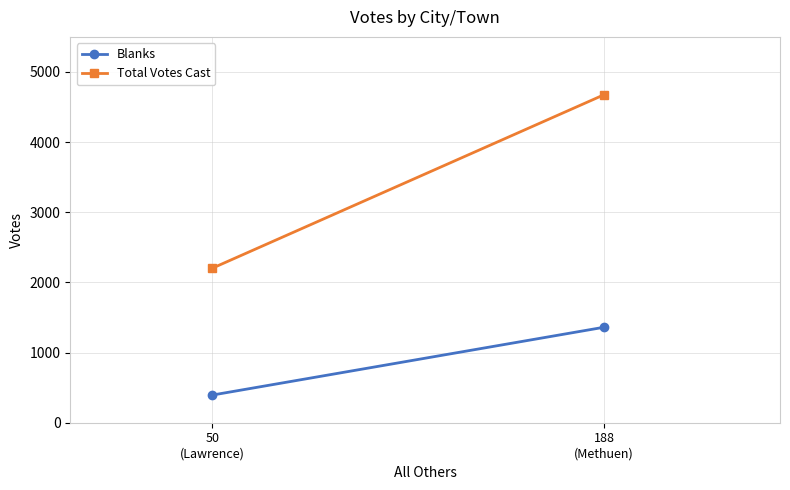

What is the sum of the Total Votes Cast values at 50
(Lawrence) and 188
(Methuen)?

6877